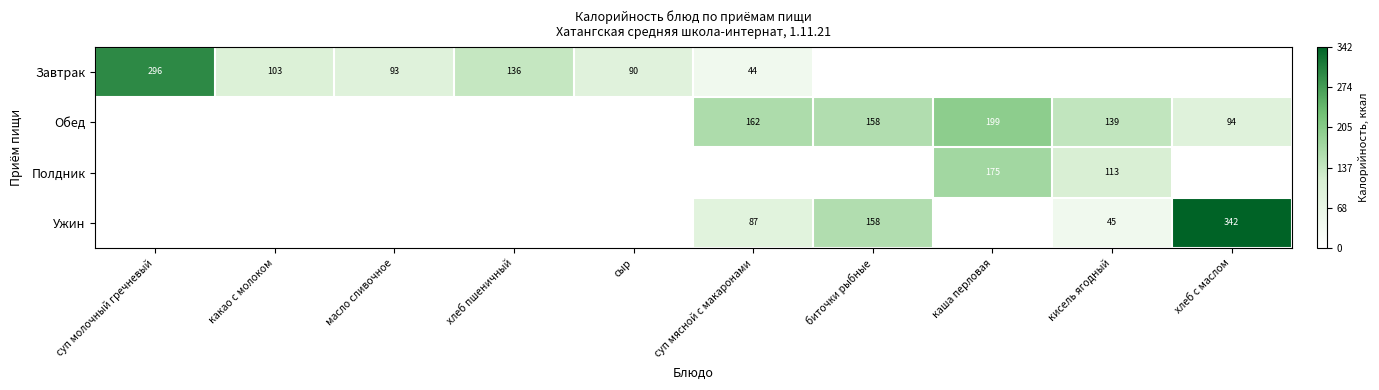

The Ужин series shows 14 at кисель ягодный. True or false?

False